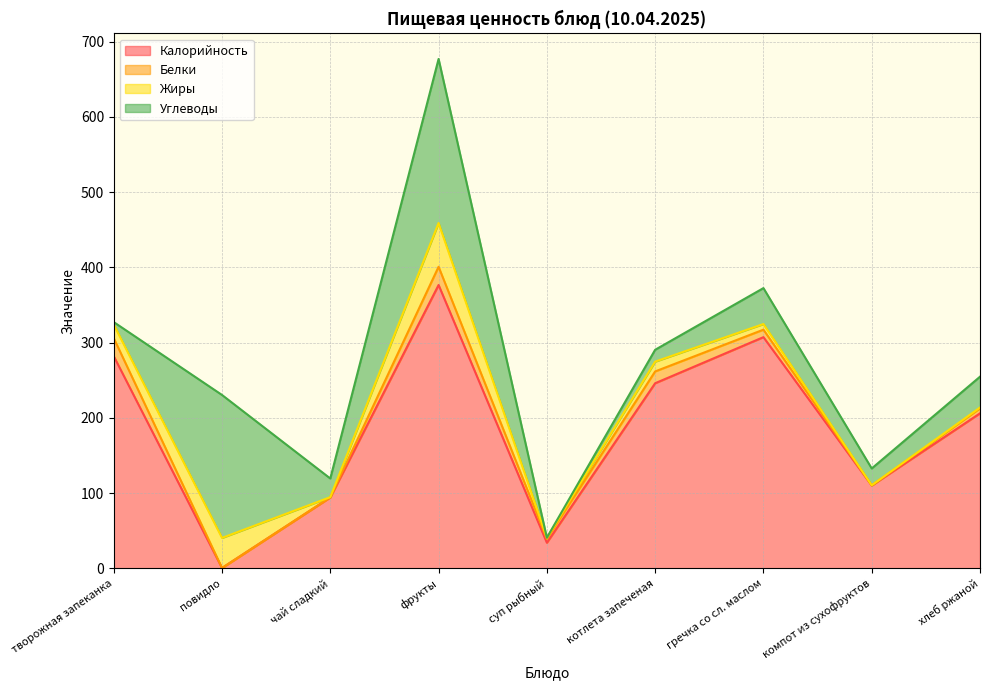

What is the difference between the highest and lowest values at чай сладкий?

94.0